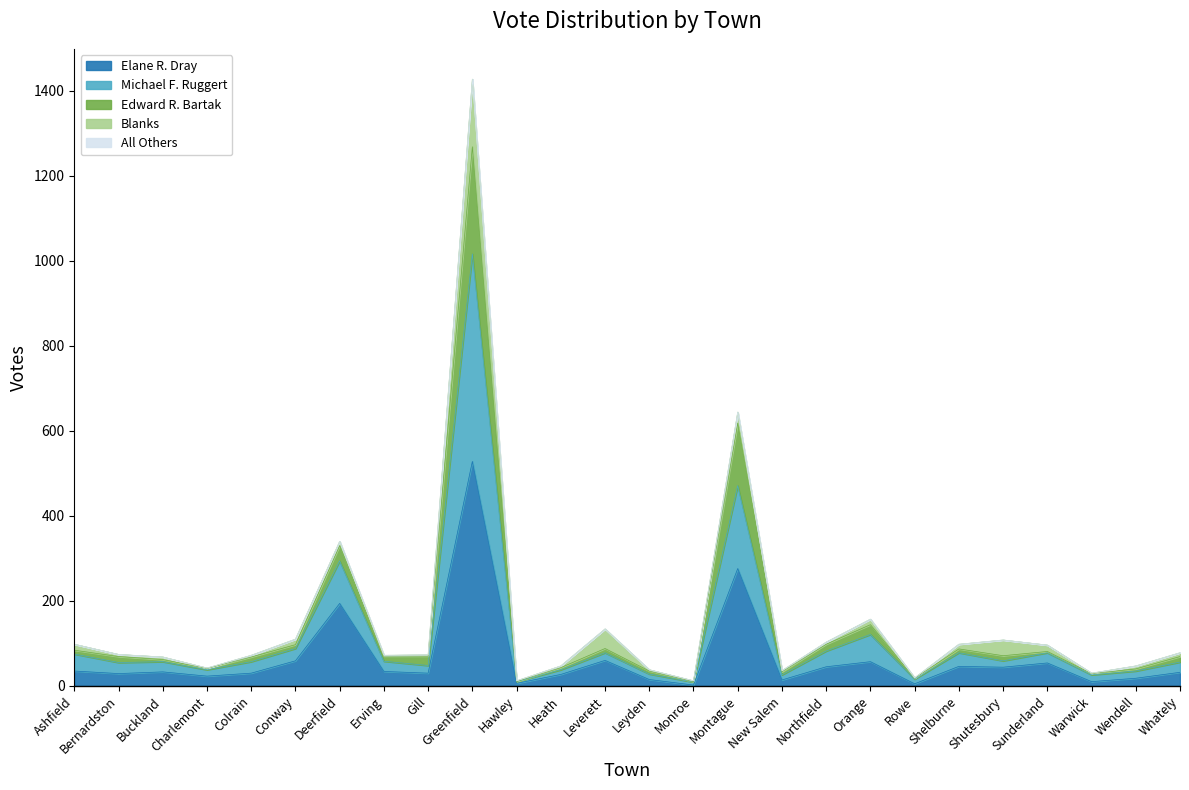

Which category has the highest value in the Elane R. Dray series?

Greenfield